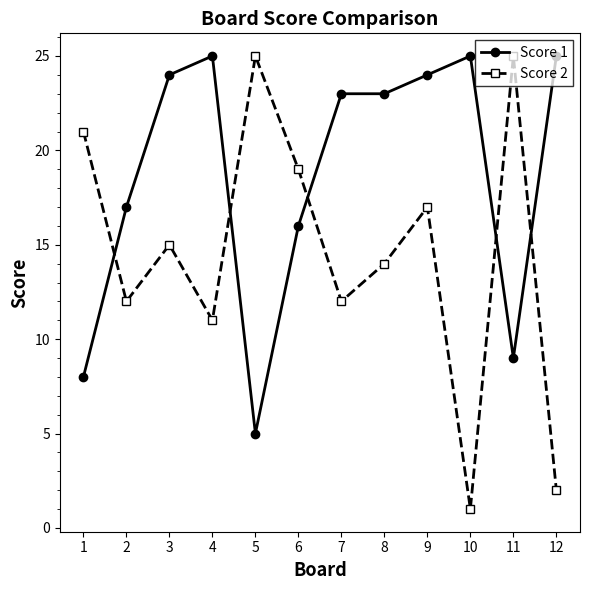

Which category has the lowest value across all series?

10